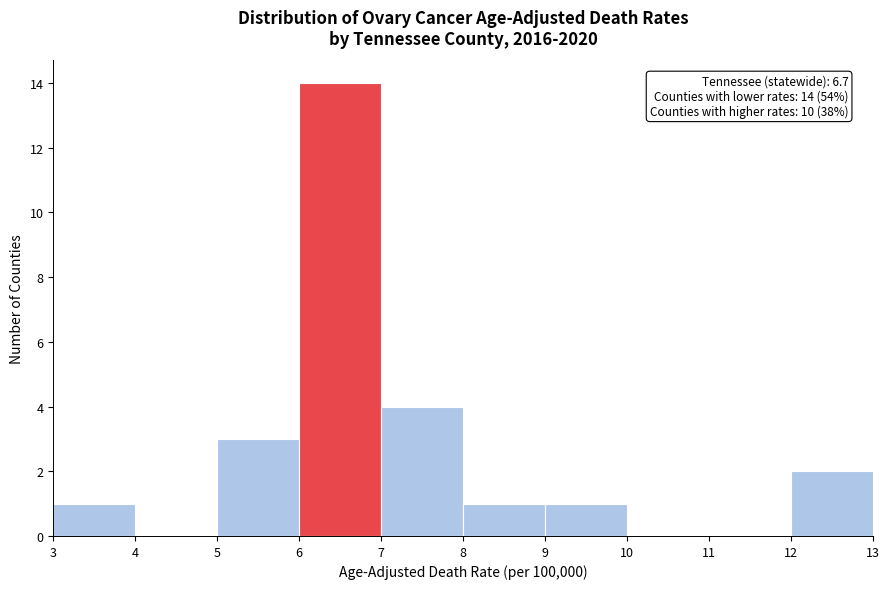

Which range on the x-axis has the tallest bar?

6 to 7